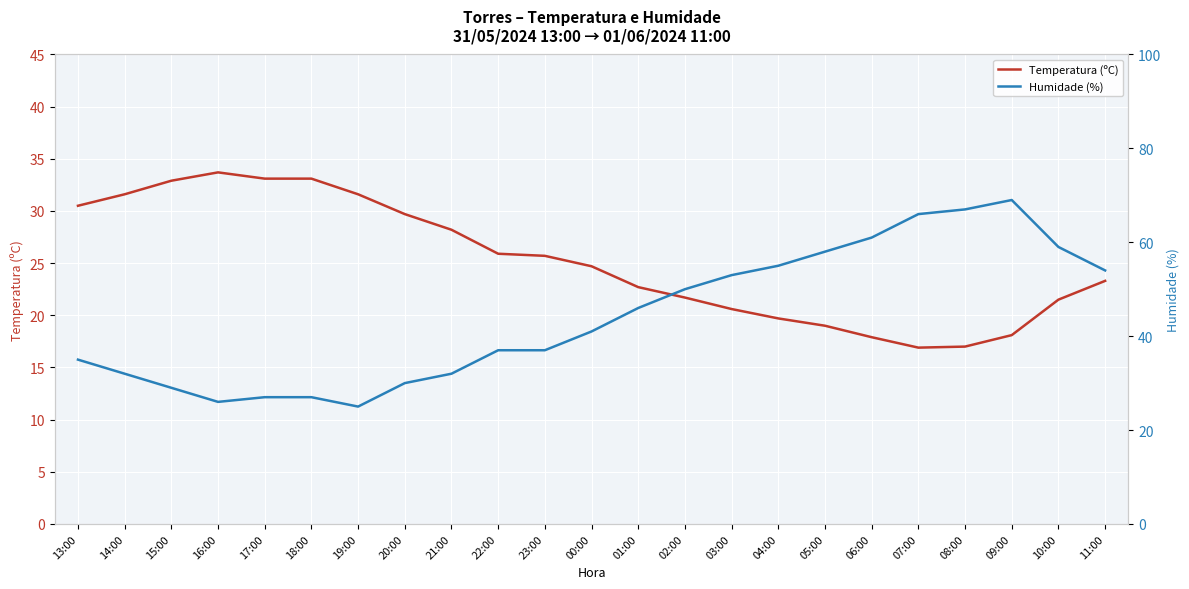

Which has a higher value, 00:00 or 07:00?

00:00